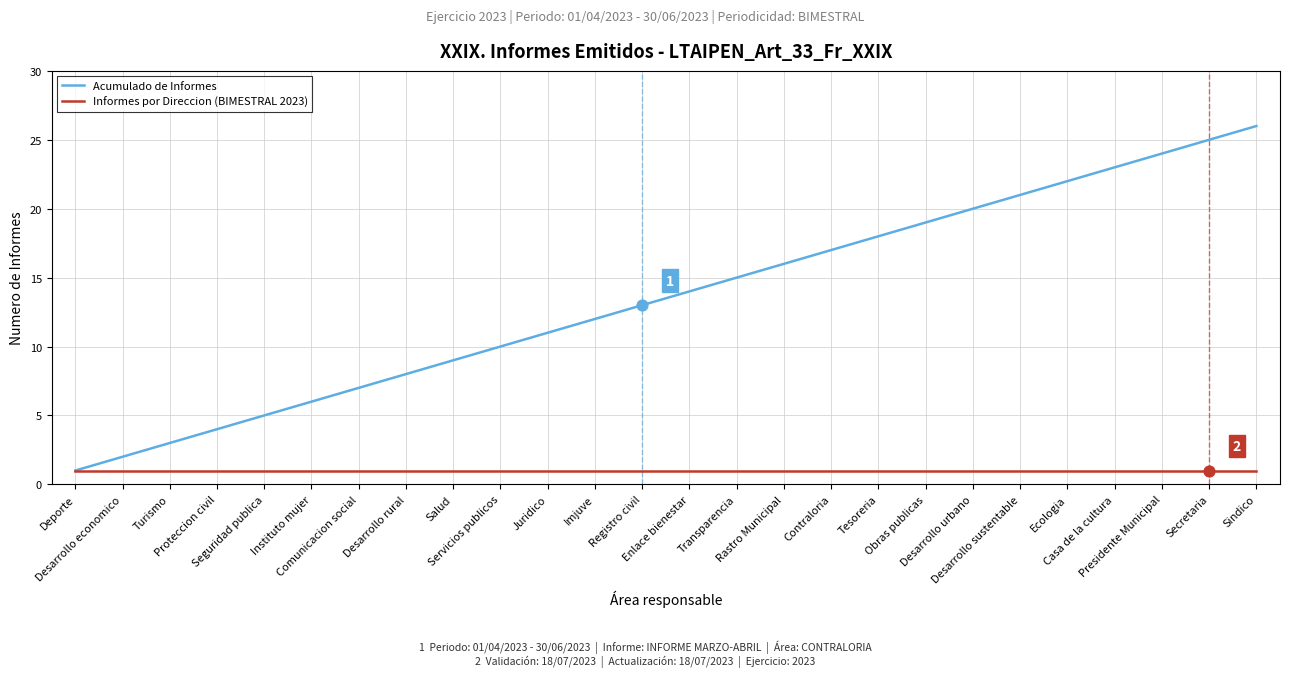

Which series has the widest spread of values?

Acumulado de Informes